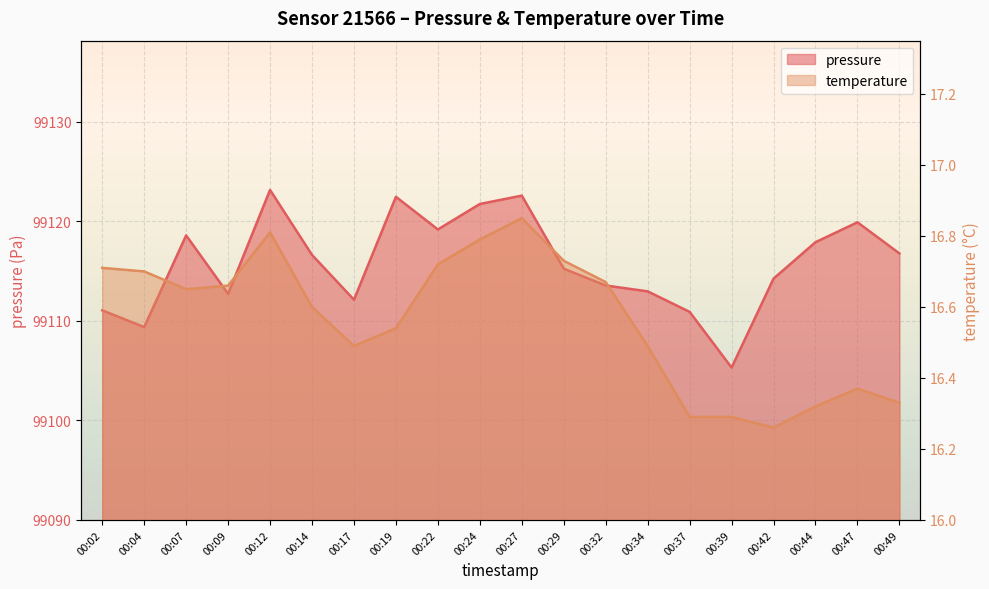

What is the sum of the temperature values at 00:04 and 00:32?

33.4